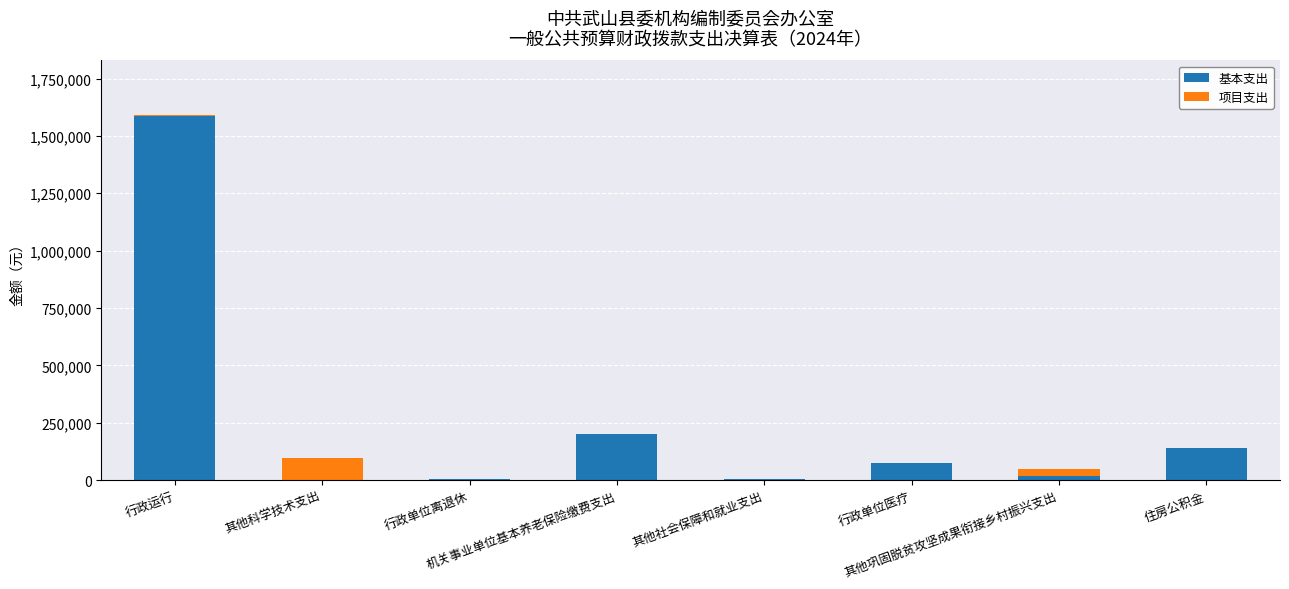

What is the difference between the 基本支出 values at 行政单位离退休 and 机关事业单位基本养老保险缴费支出?

199188.6